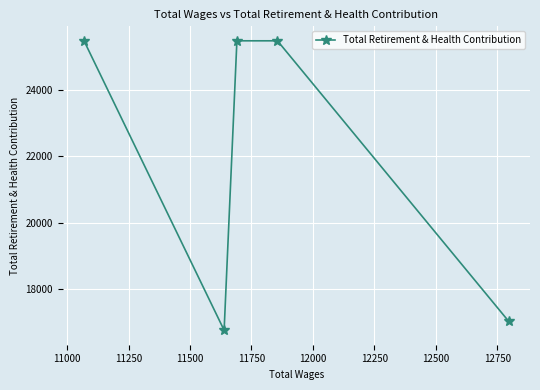

What is the value of the 1st point from the left?

25489